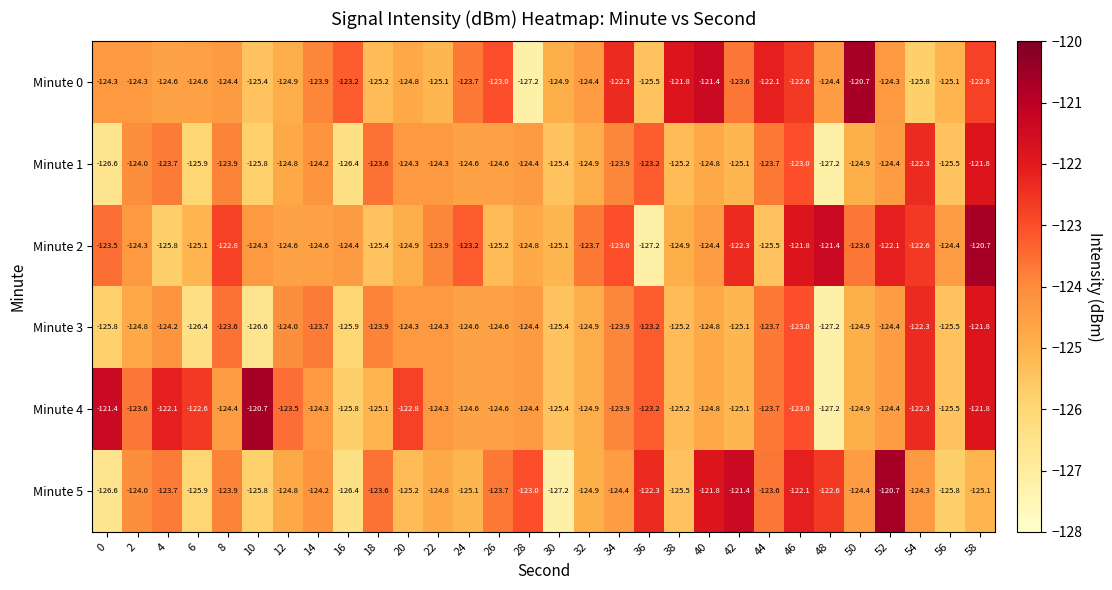

Which series changed the most between 2 and 10?

Minute 4